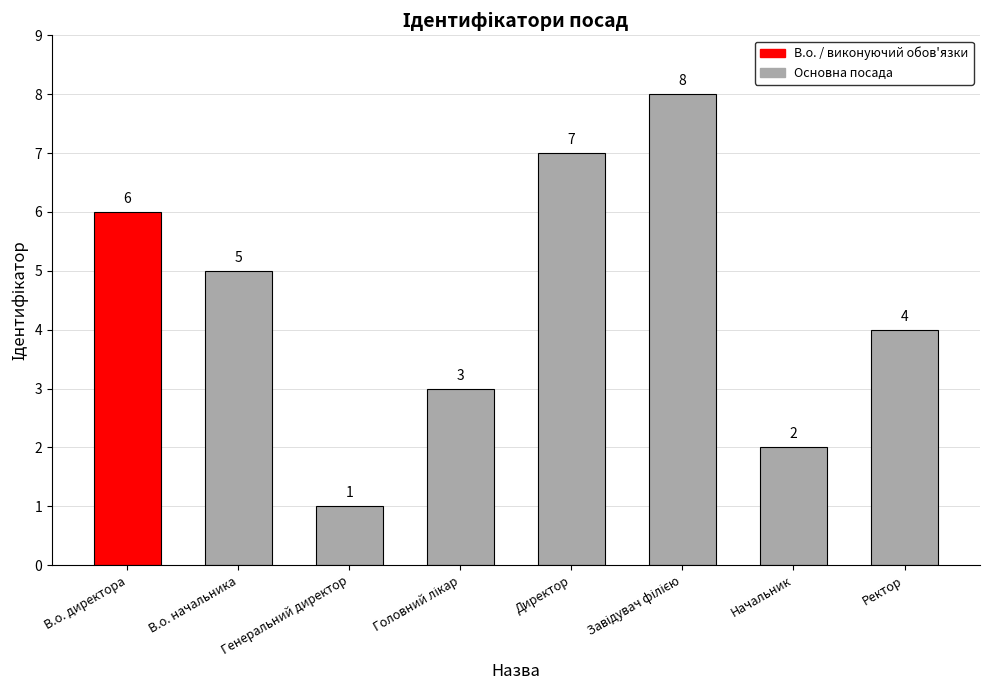

Is it true that the value at Директор is 11?

False